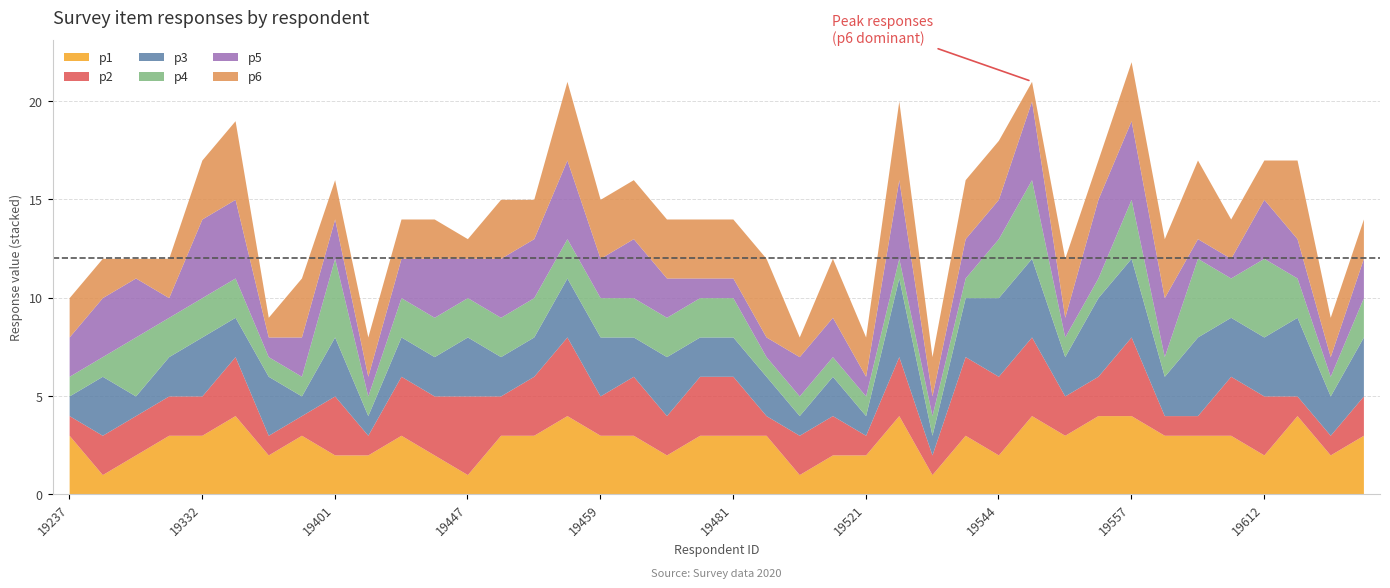

What is the label of the 9th point from the left?

19401